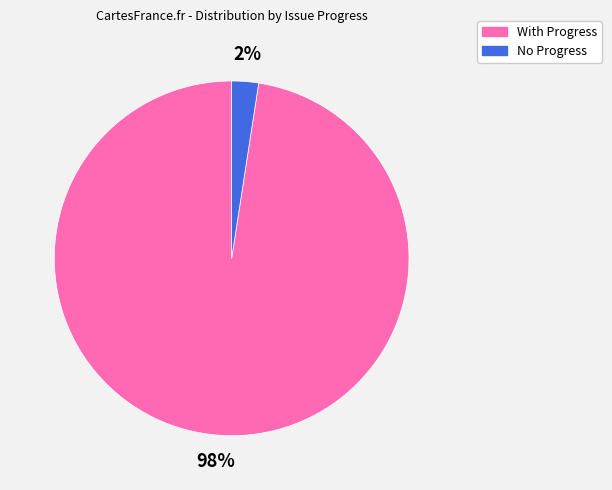

Does any single category account for the majority?

Yes